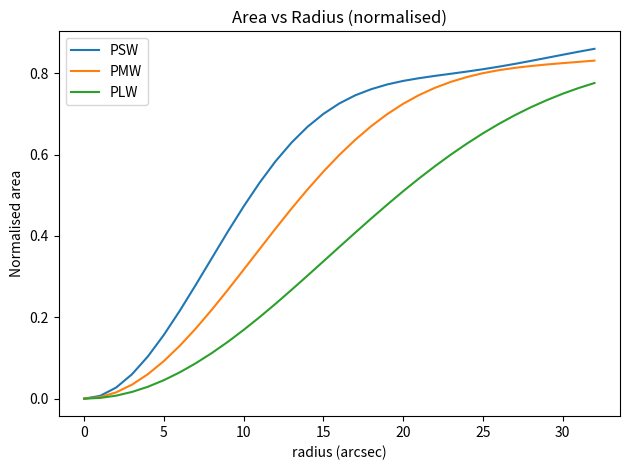

List the series in order of their peak value, highest first.

PSW, PMW, PLW